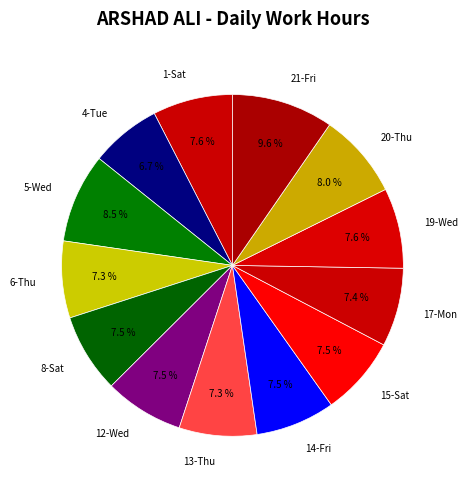

True or false: 12-Wed accounts for 1% of the total.

False